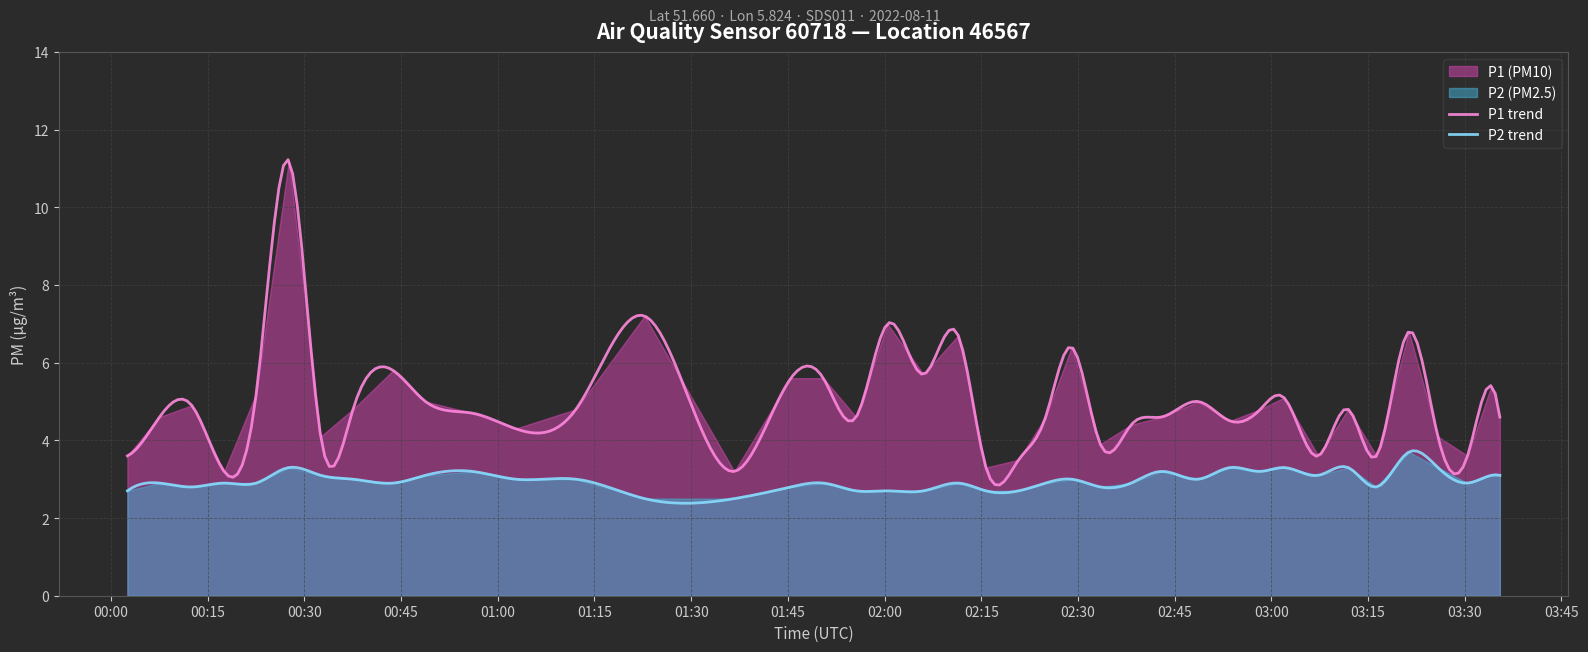

True or false: P2 and P1 cross at least once.

False